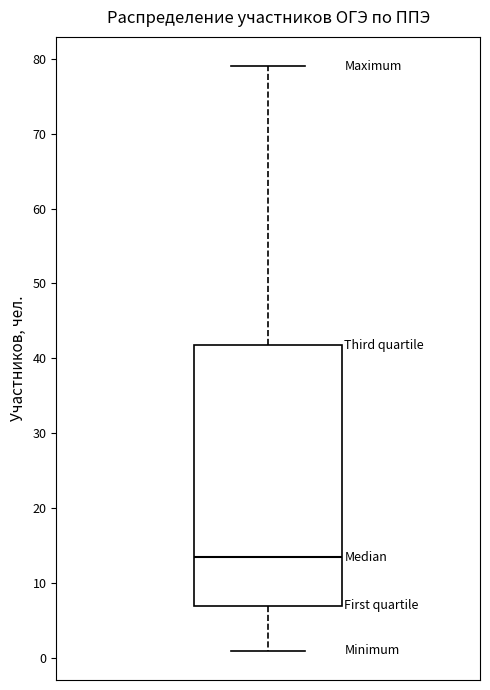

Where is the lower edge of the box on the y-axis? The values are not printed on the chart, so give them approximately, as read against the axis.

7